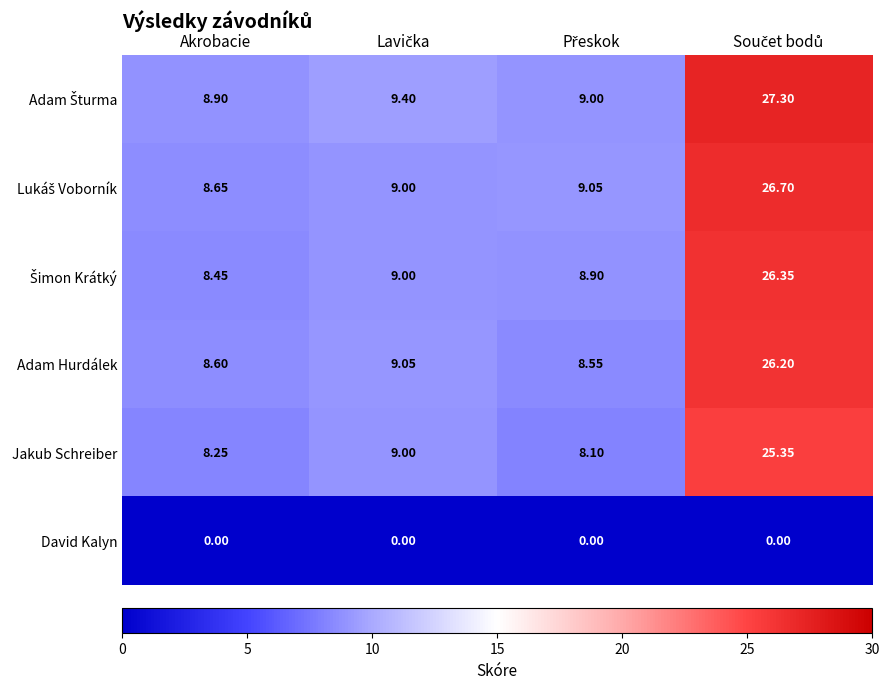

How many data points in Adam Hurdálek are less than 9?

2